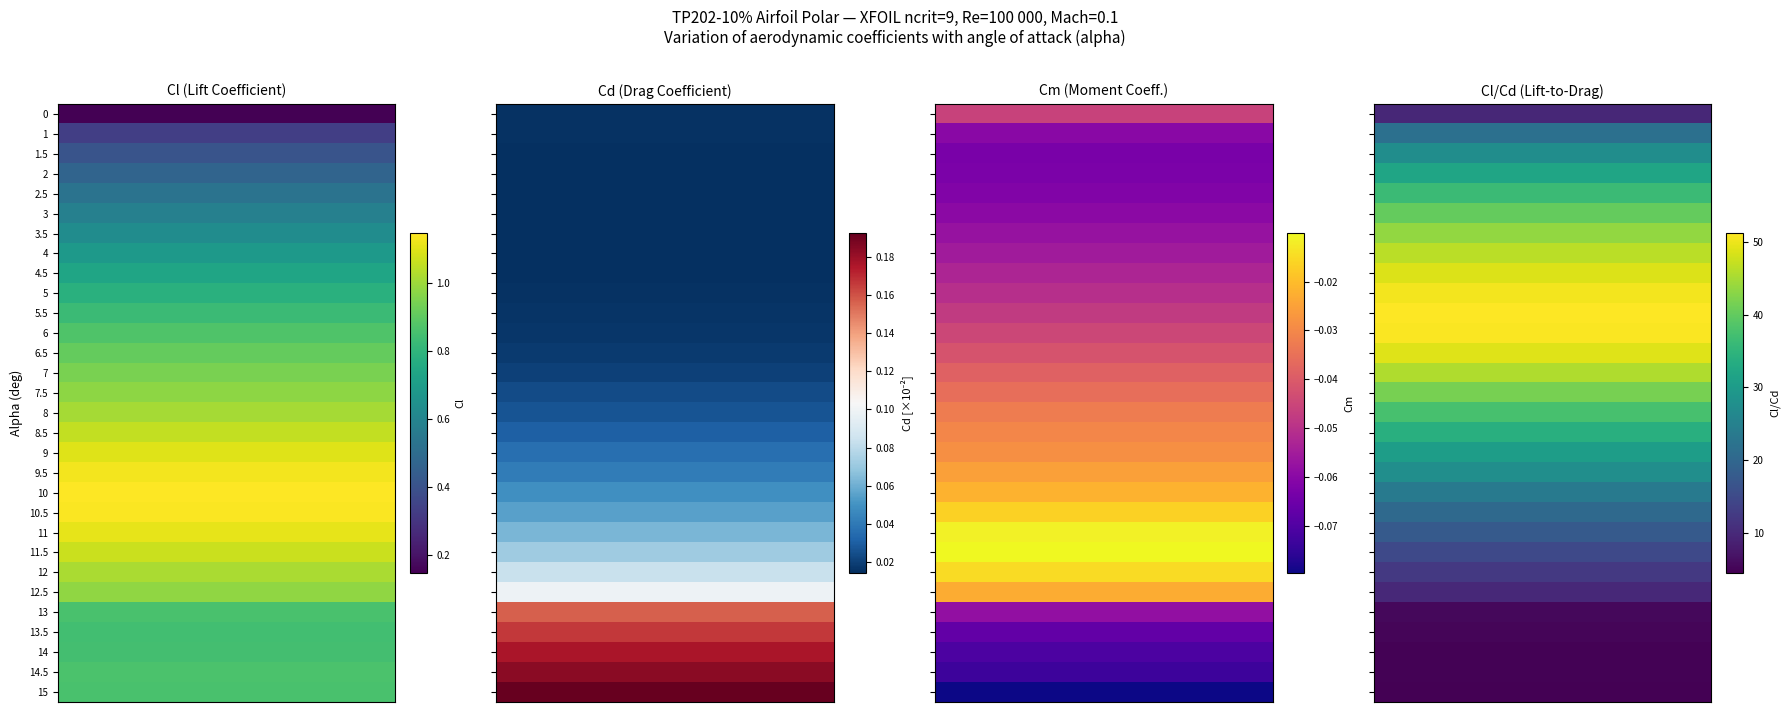

How many values in the Cl_Cd series are below 30?

15